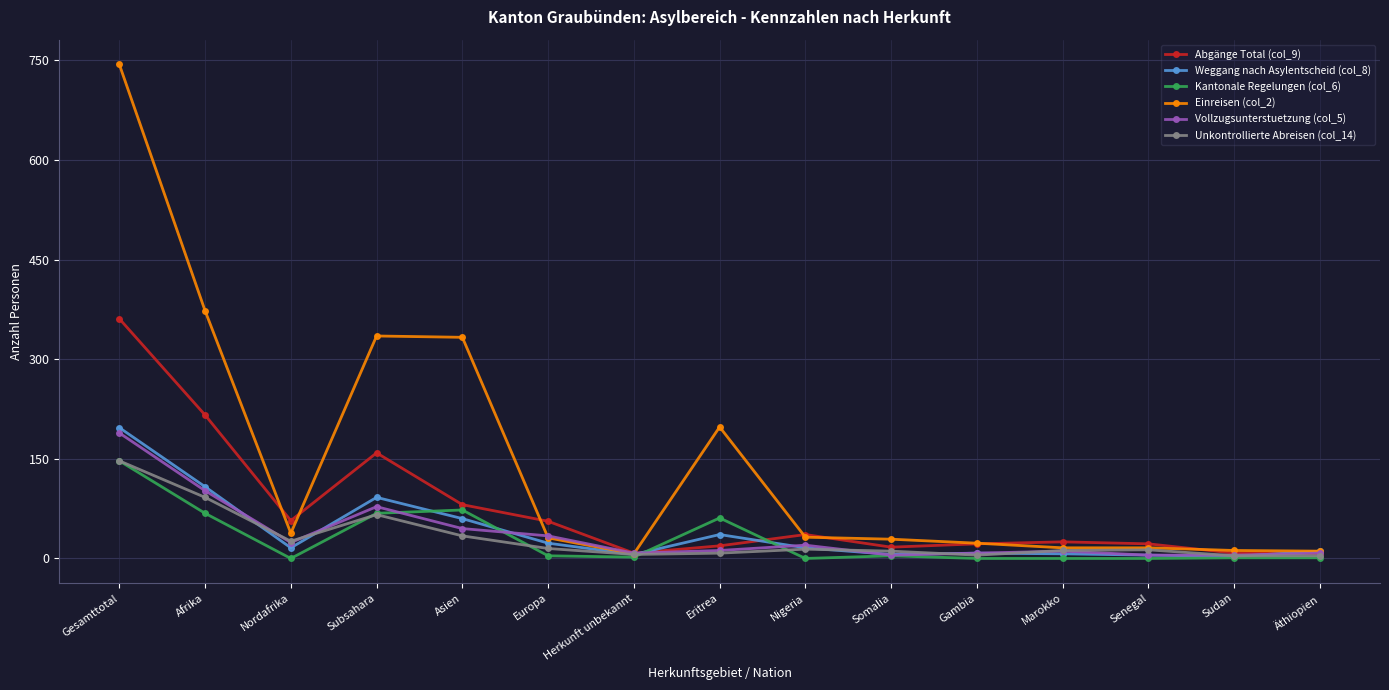

True or false: Vollzugsunterstuetzung (col_5) has more than 0 interior local peaks.

True